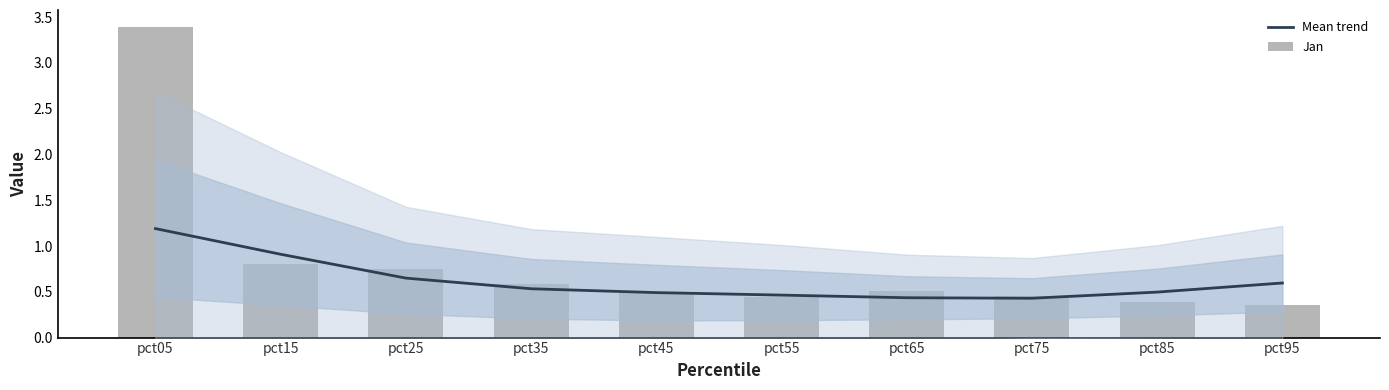

The value of Mean trend at pct85 is 0.8. True or false?

False